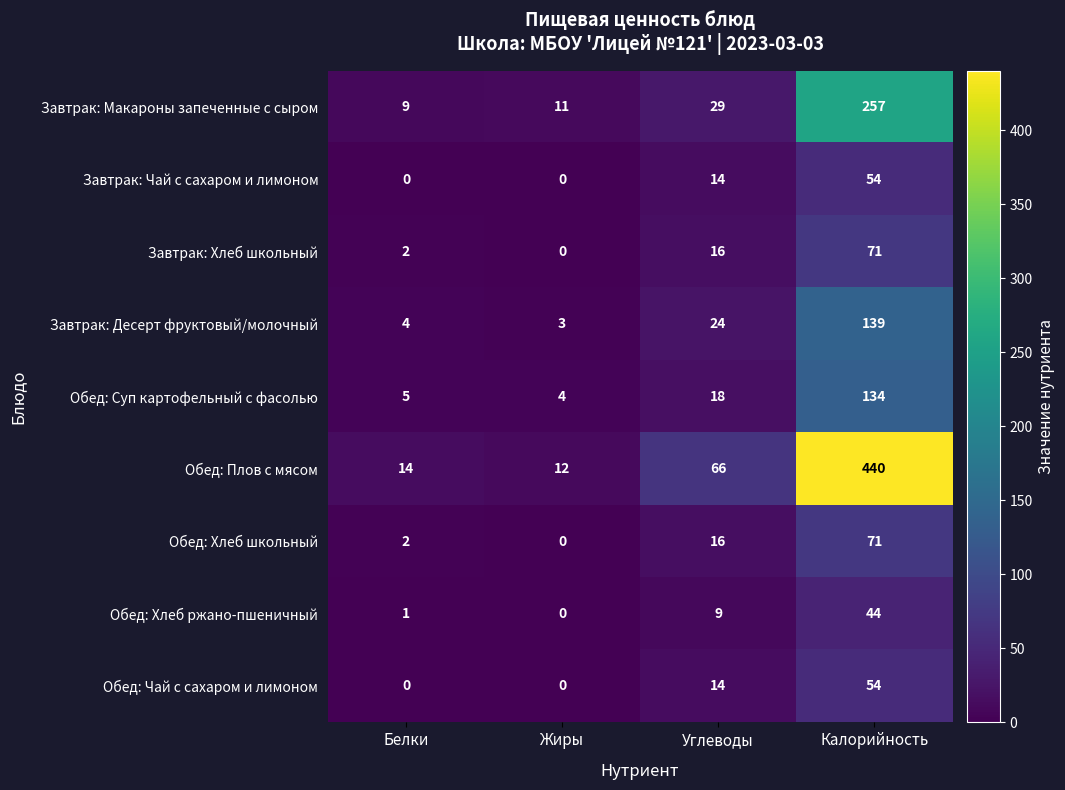

Which series changed the most between Жиры and Калорийность?

Обед: Плов с мясом